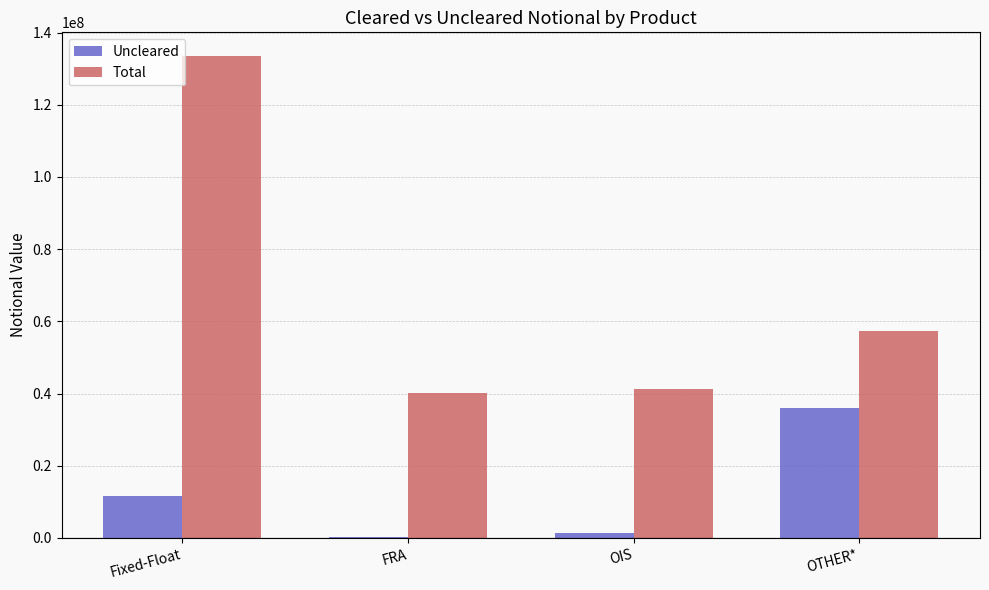

Which label corresponds to the largest value in the chart?

Fixed-Float